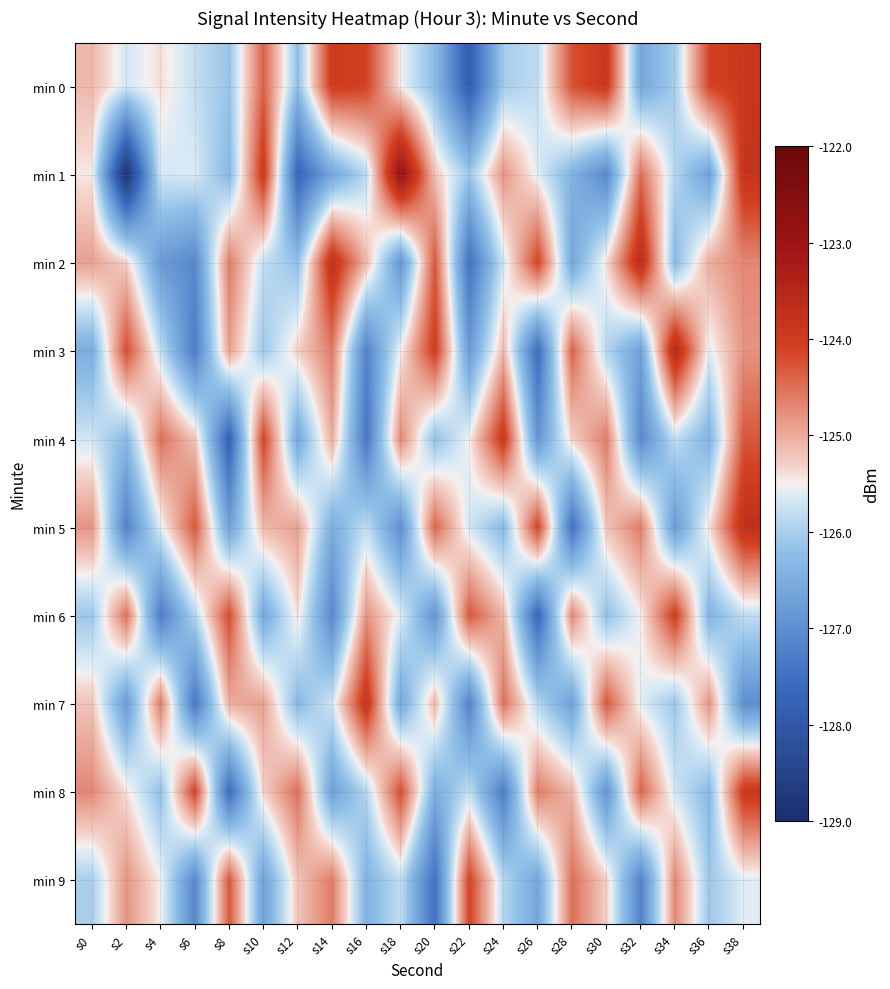

At s0, list the series in order from largest to smallest.

min 8, min 5, min 2, min 0, min 7, min 1, min 4, min 9, min 6, min 3